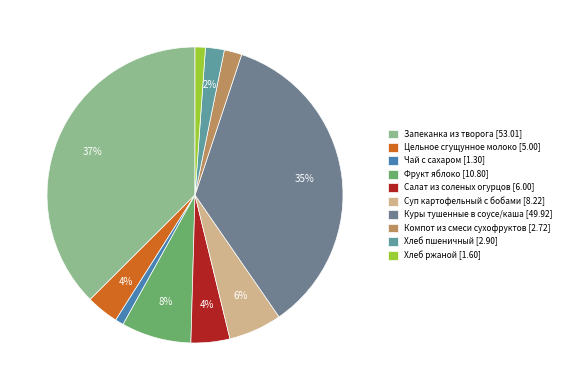

What percentage is the Куры тушенные в соусе/каша slice, to the nearest percent?

35%